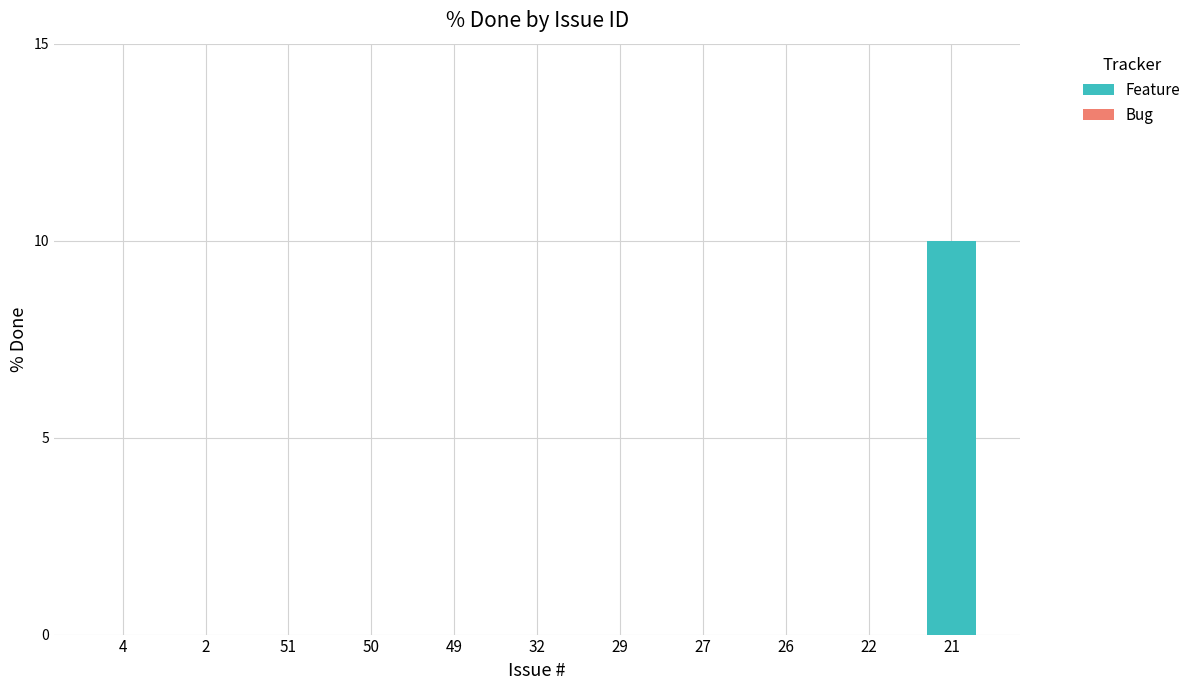

Count the number of categories in the chart.

11